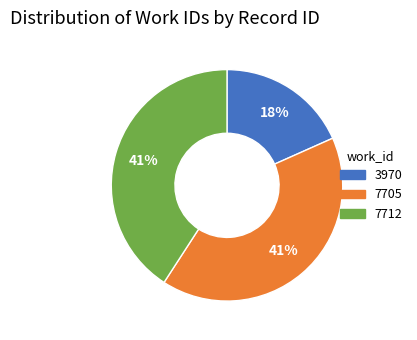

Is the sum of 7712 and 3970 greater than half?

Yes